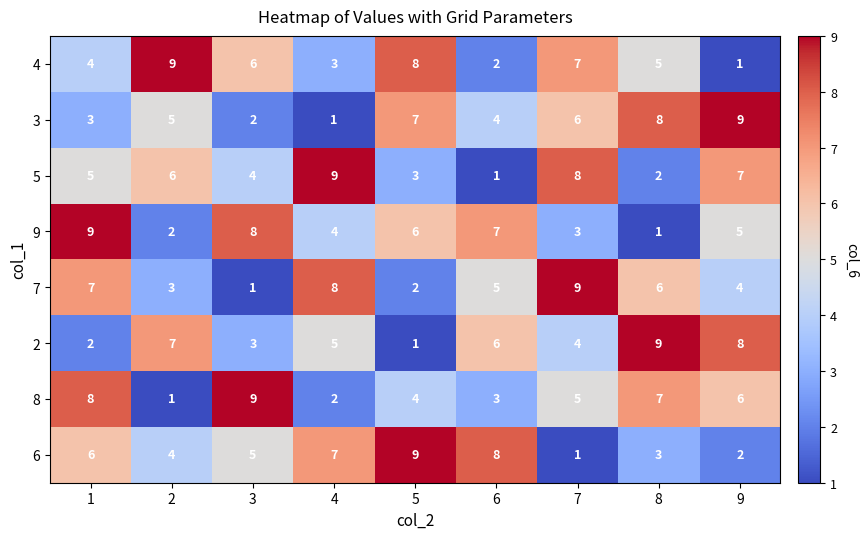

What is the difference between the maximum and minimum values in the 9 series?

8